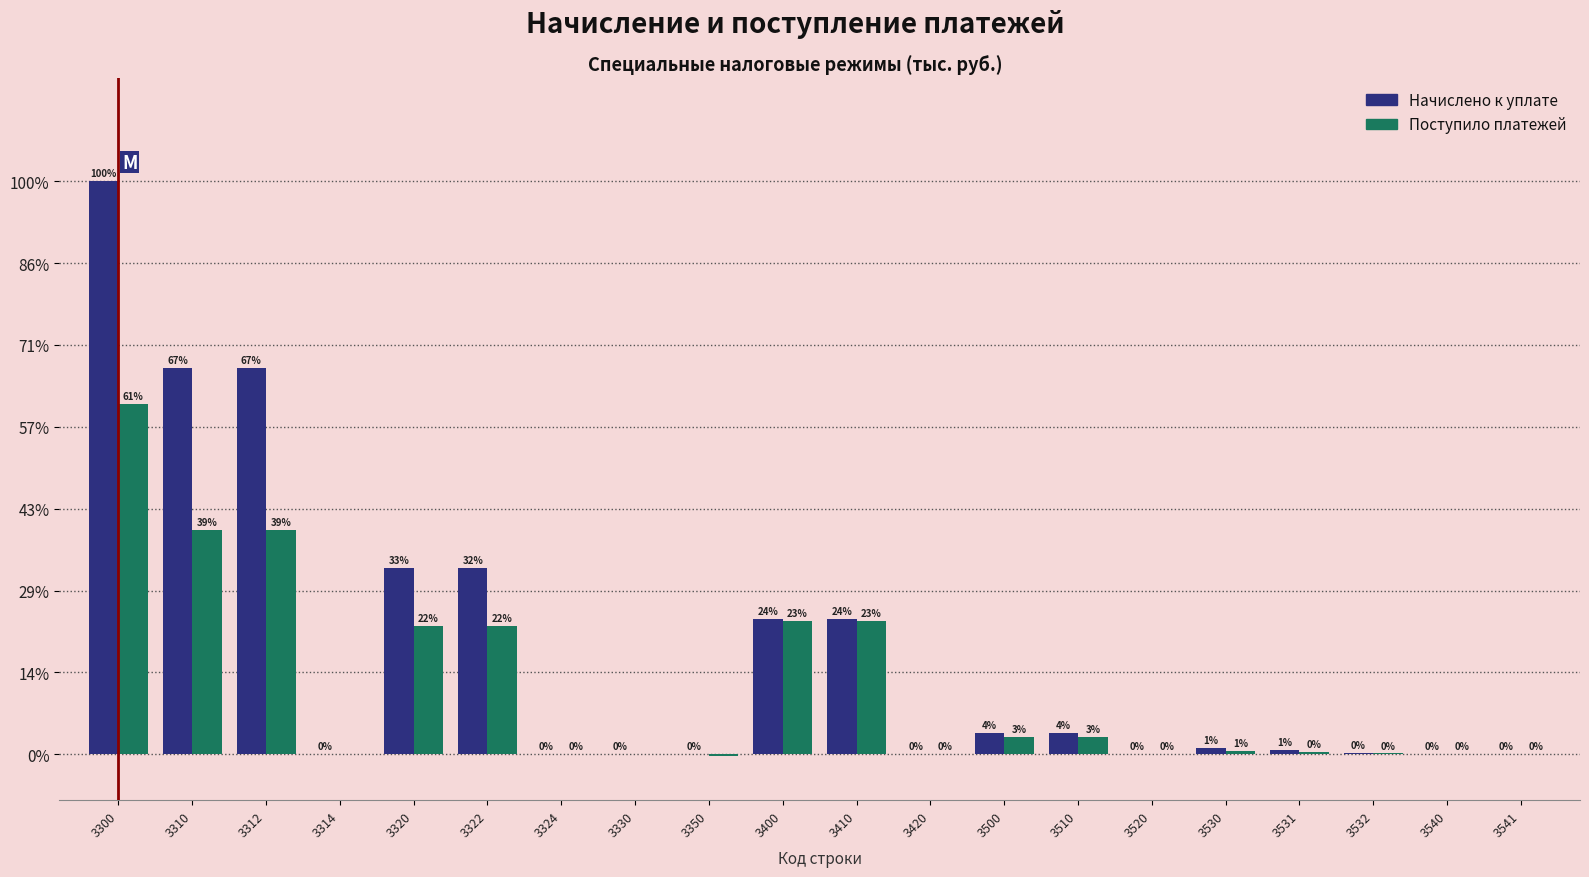

Are the bars horizontal?

No